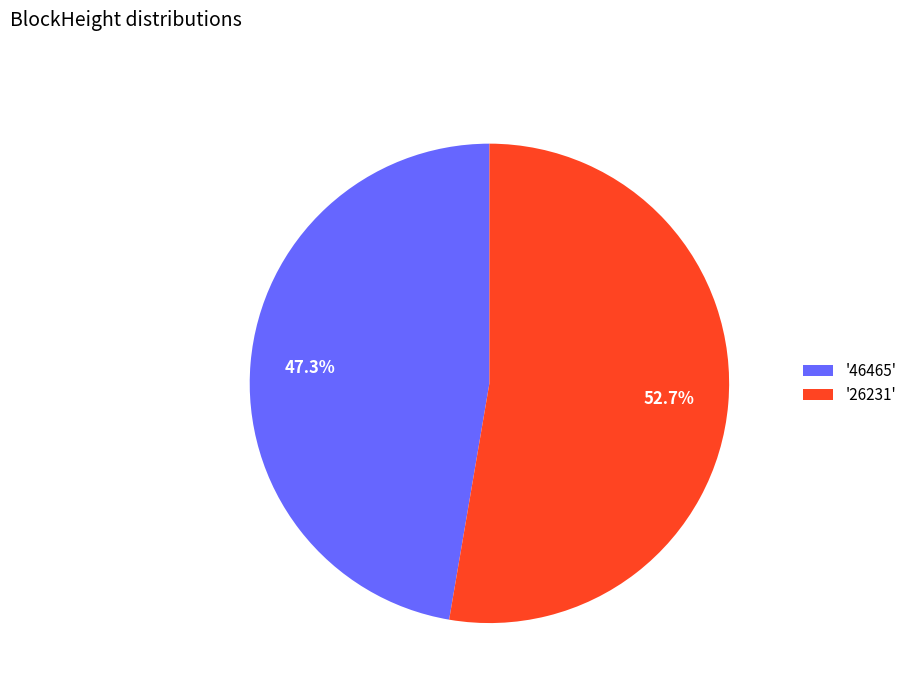

Which has a higher value, '46465' or '26231'?

'26231'